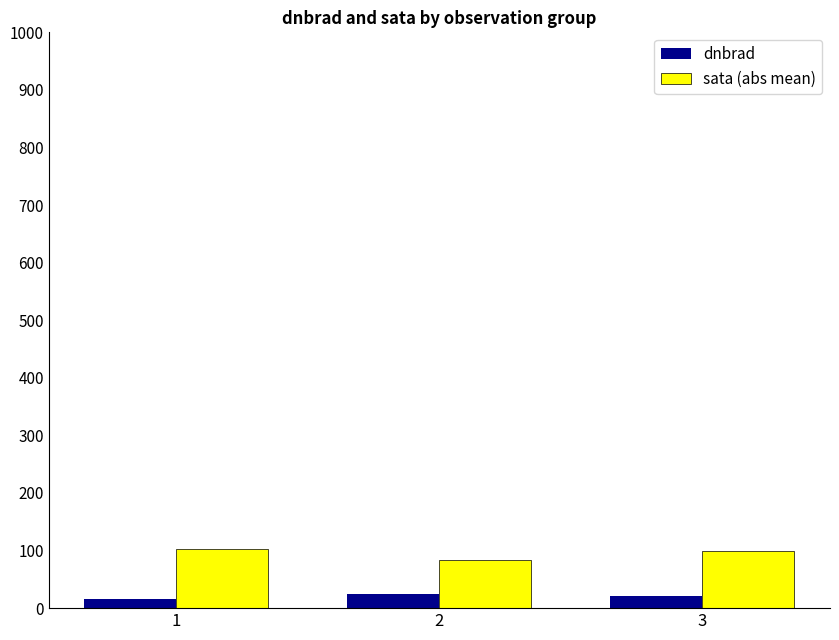

Rank the series by their maximum value, from highest to lowest.

sata (abs mean), dnbrad